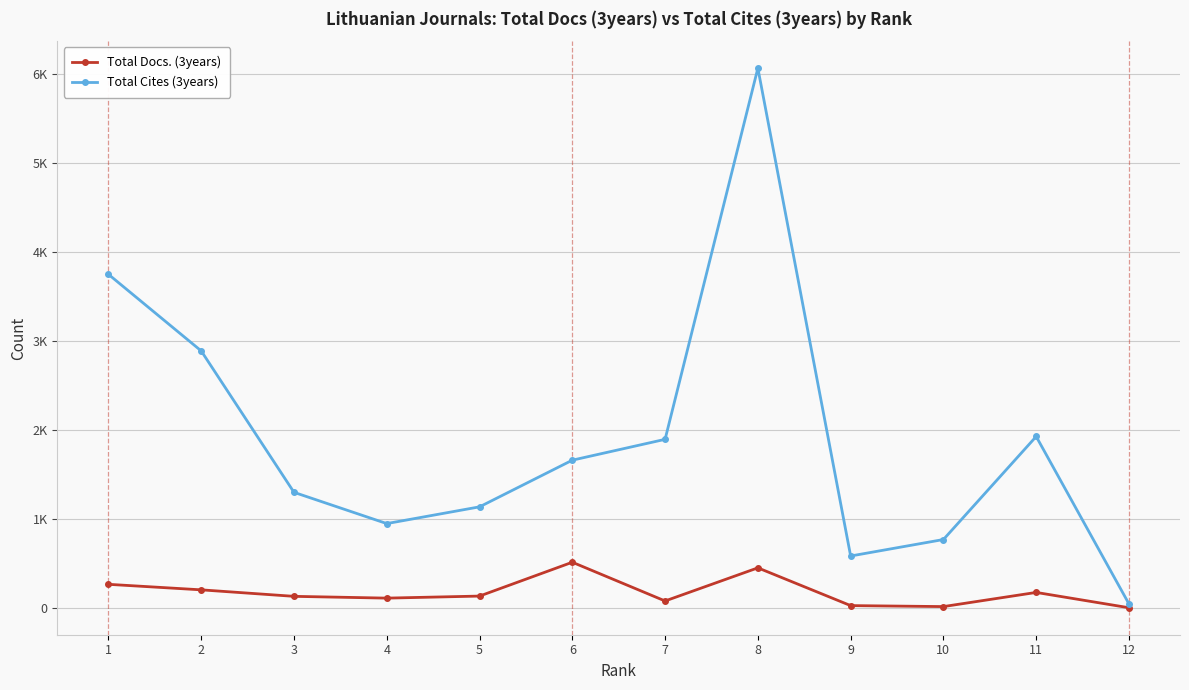

What are all the series names shown in the legend?

Total Docs. (3years), Total Cites (3years)